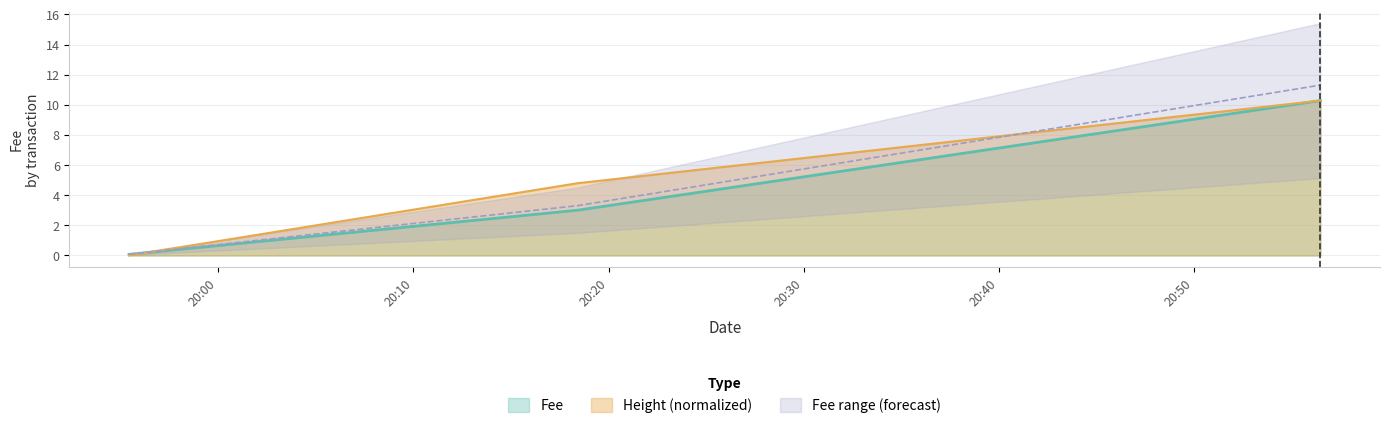

True or false: the data shows 16.3 at 2019-01-22 20:56:28.

False